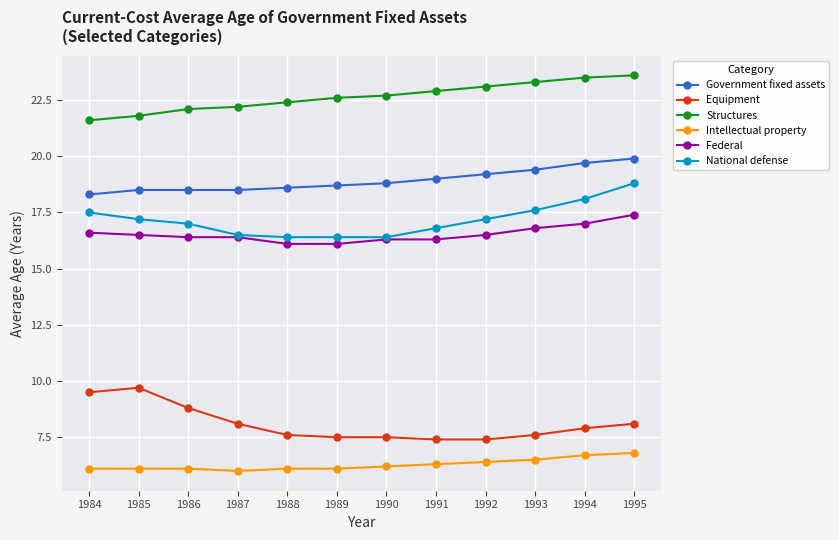

Which category has the lowest value in the Government fixed assets series?

1984